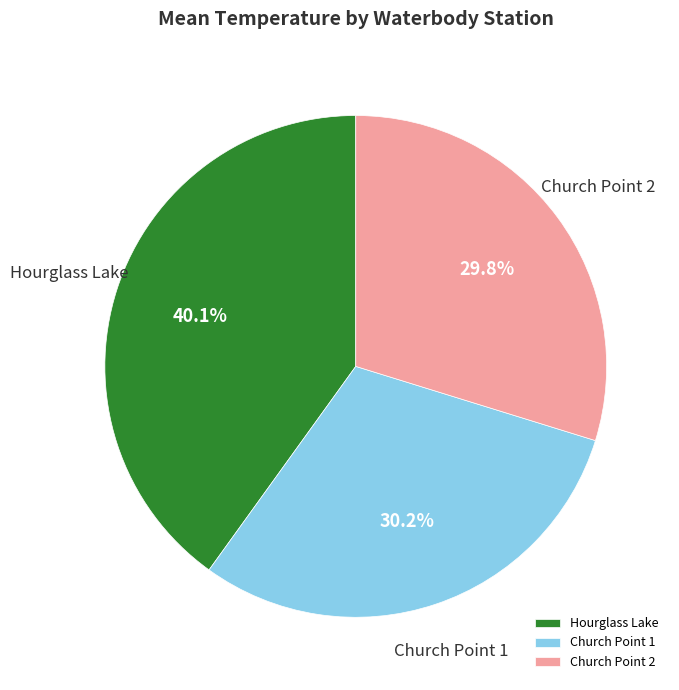

What is the ratio of the value at Hourglass Lake to the value at Church Point 2?

1.3